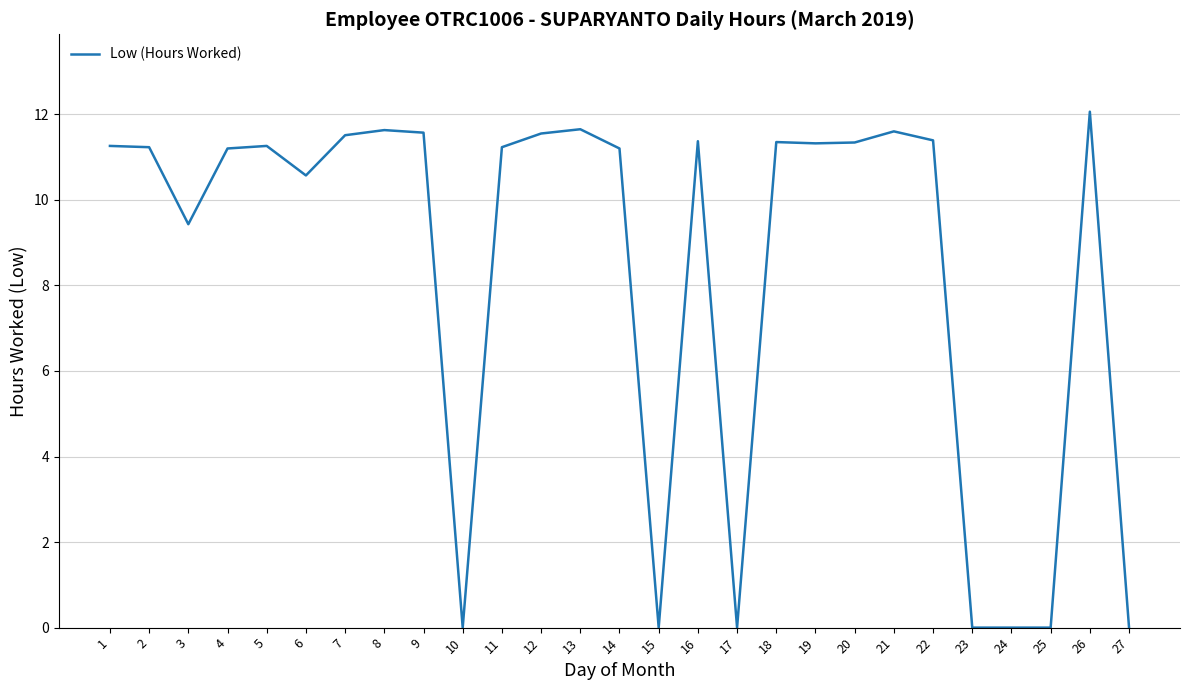

What is the difference between the values at 6 and 23?

10.6